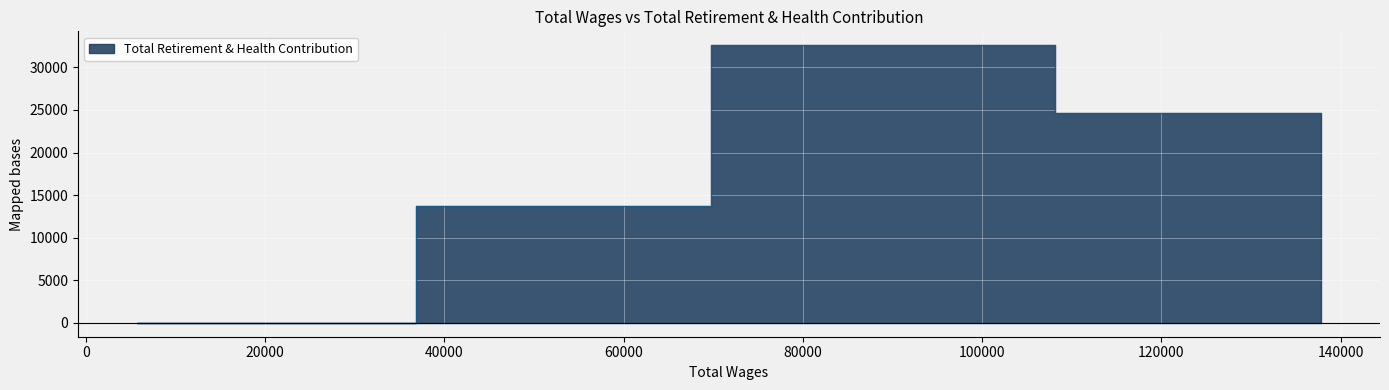

How many series are shown in this chart?

1